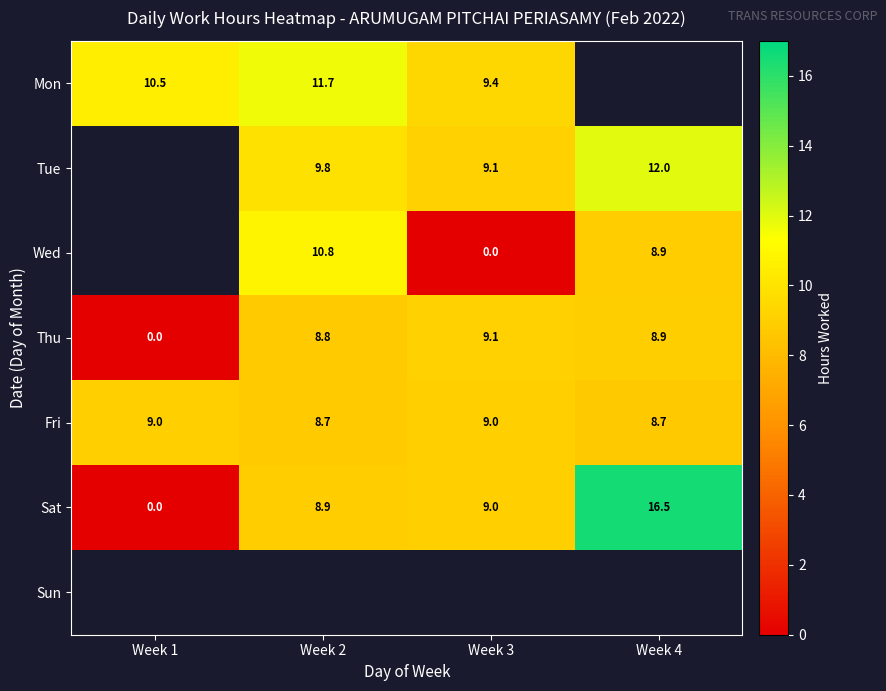

Rank the categories by Sat value from lowest to highest.

Week 1, Week 2, Week 3, Week 4